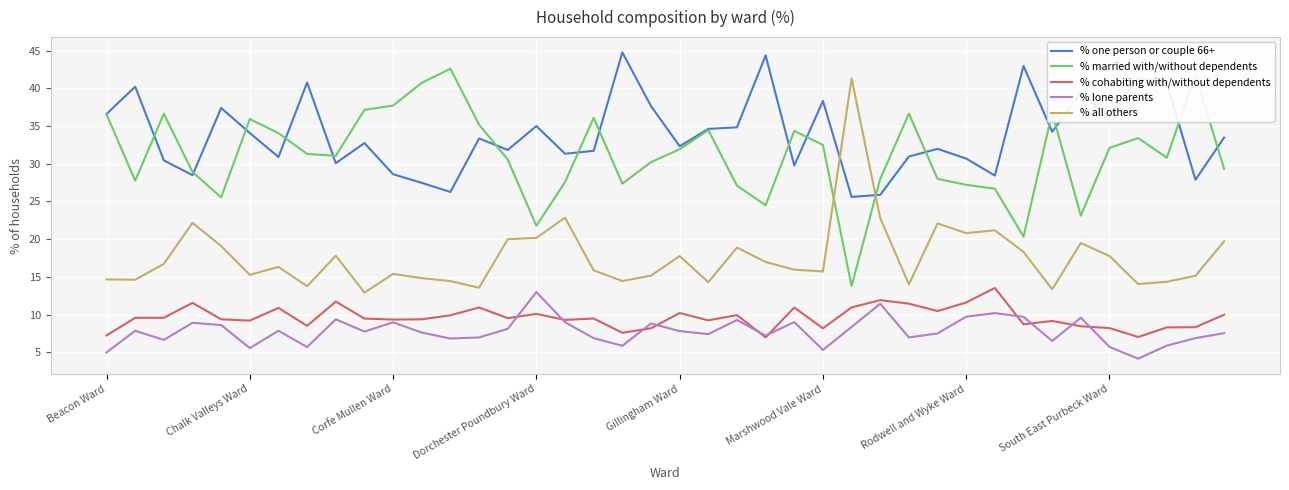

True or false: % one person or couple 66+ and % cohabiting with/without dependents cross at least once.

False